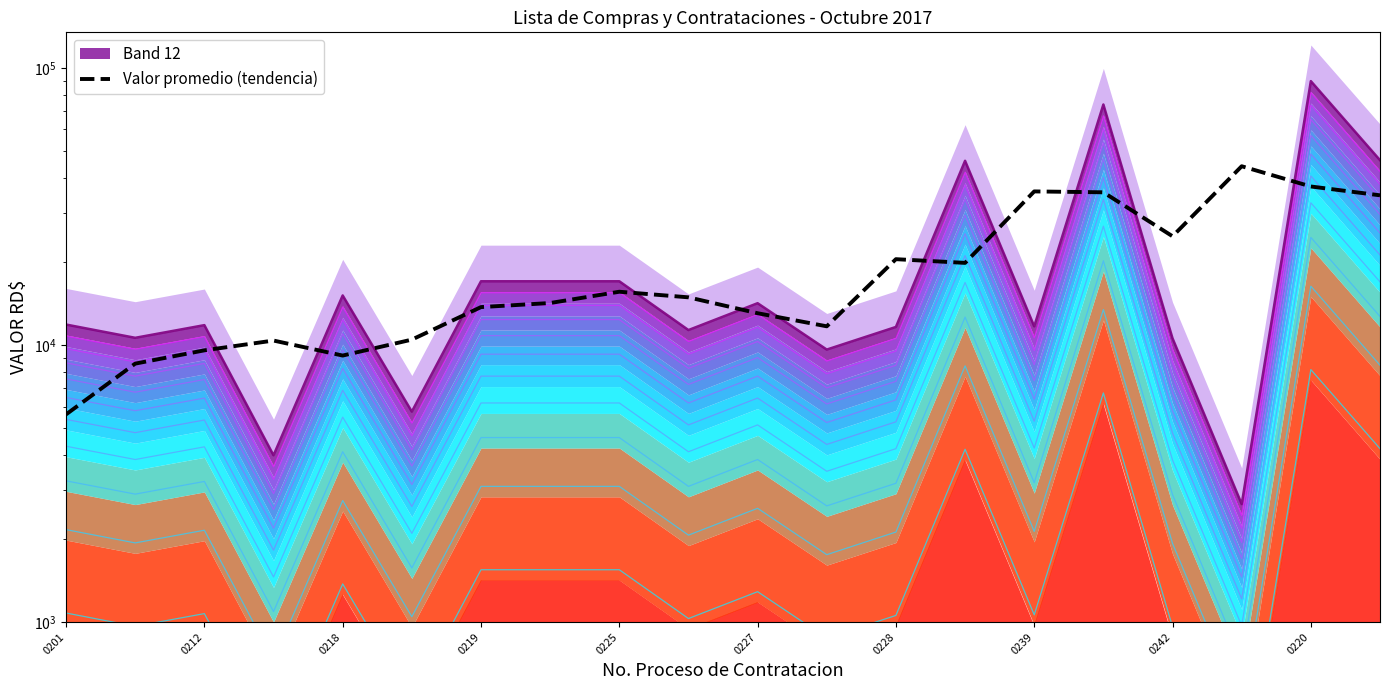

How many lines are shown in the chart?

1